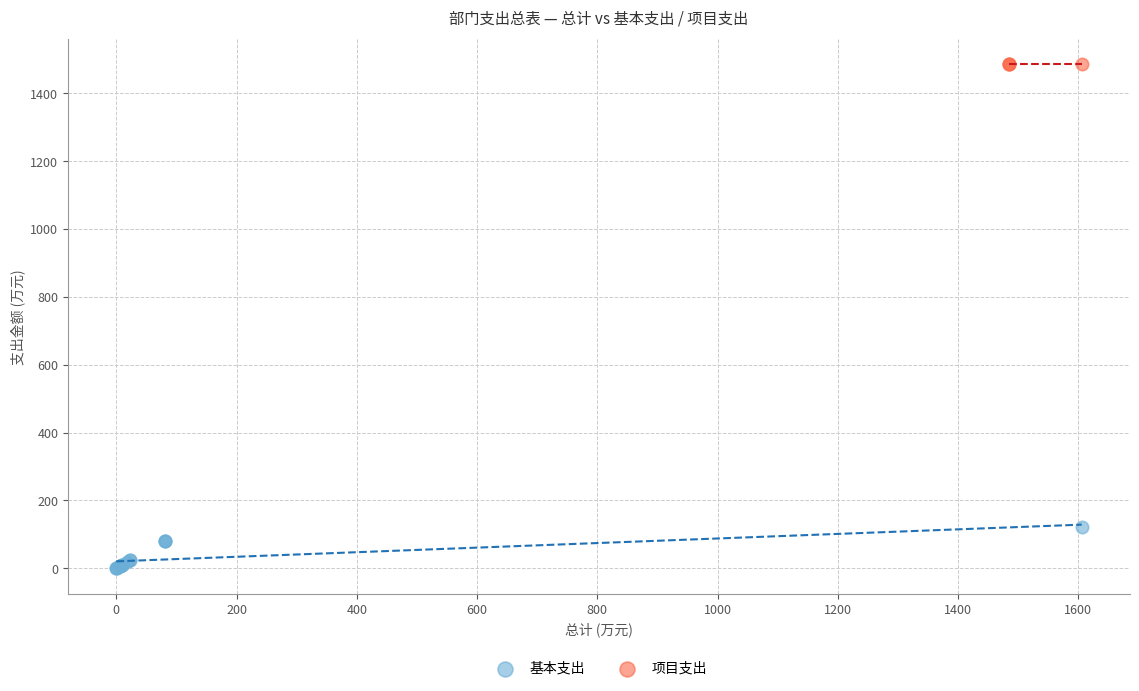

Which series contains the lowest Y value?

基本支出